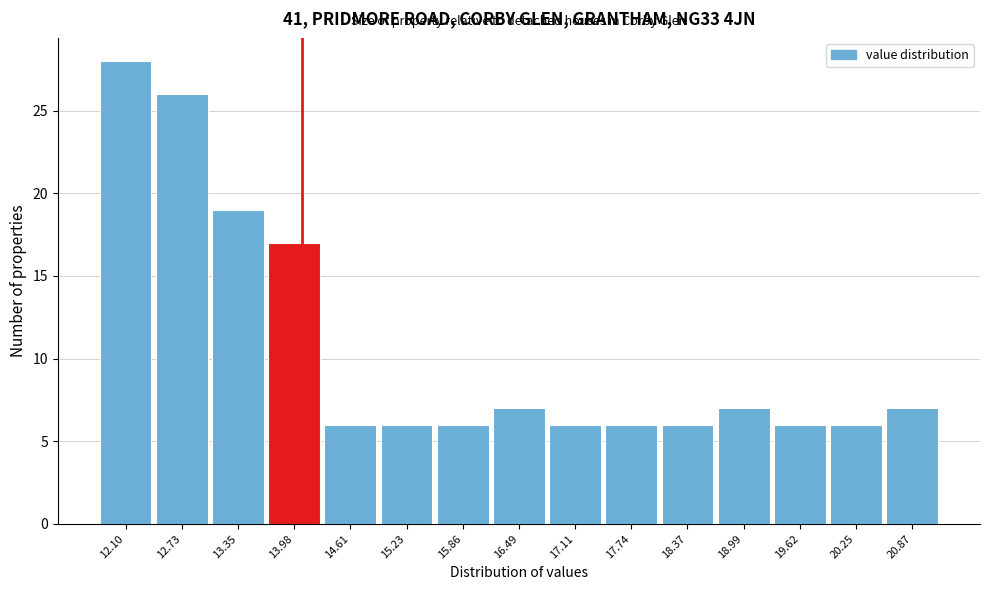

Reading right to left, extract all data points from this chart.

20.87=7	20.25=6	19.62=6	18.99=7	18.37=6	17.74=6	17.11=6	16.49=7	15.86=6	15.23=6	14.61=6	13.98=17	13.35=19	12.73=26	12.10=28